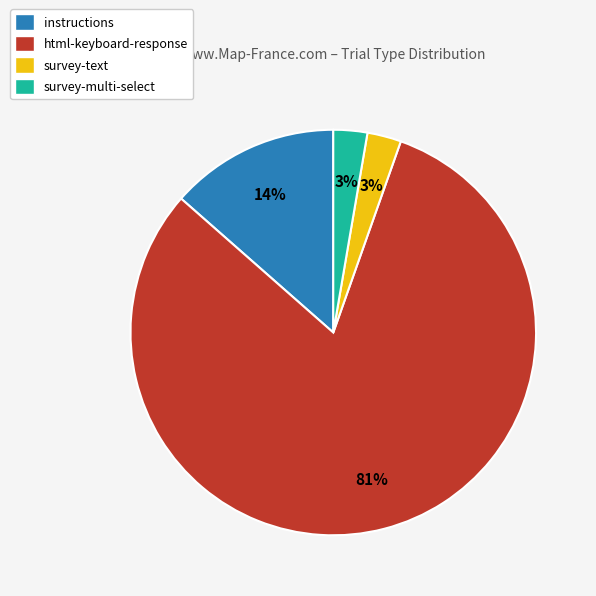

Does any single category account for the majority?

Yes